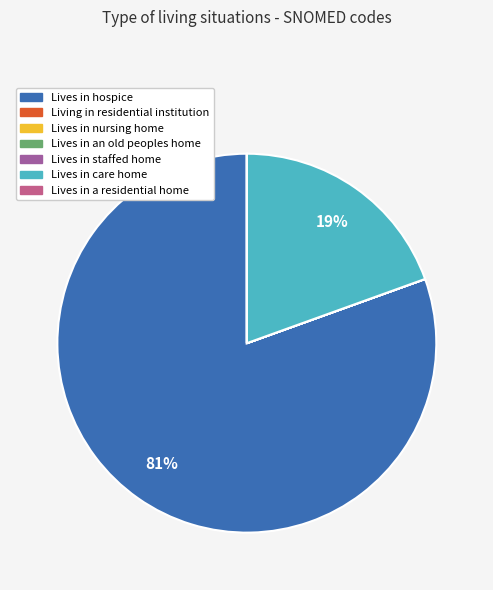

What percentage is the Lives in hospice slice, to the nearest percent?

81%